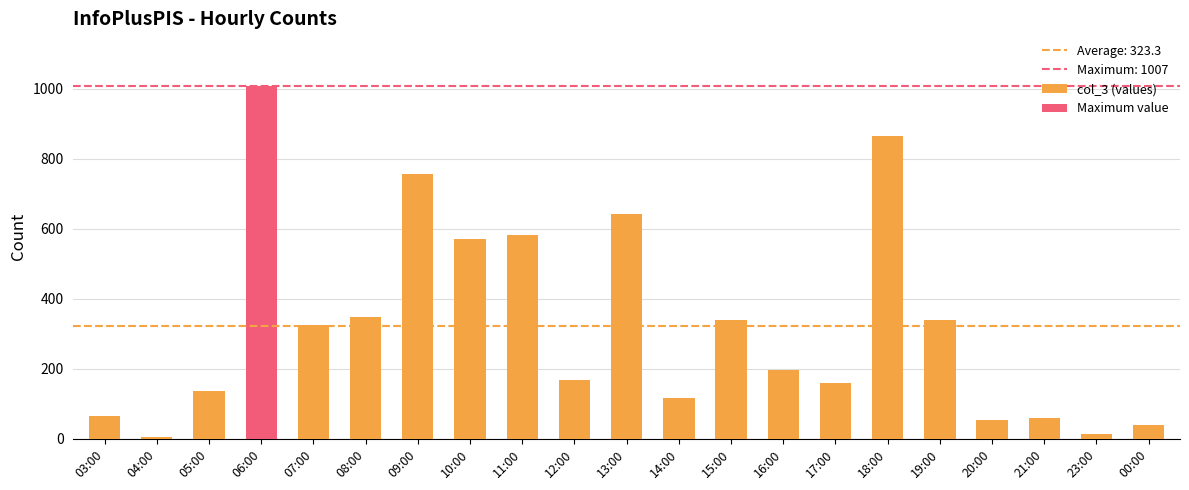

Rank the categories by value from lowest to highest.

04:00, 23:00, 00:00, 20:00, 21:00, 03:00, 14:00, 05:00, 17:00, 12:00, 16:00, 07:00, 15:00, 19:00, 08:00, 10:00, 11:00, 13:00, 09:00, 18:00, 06:00